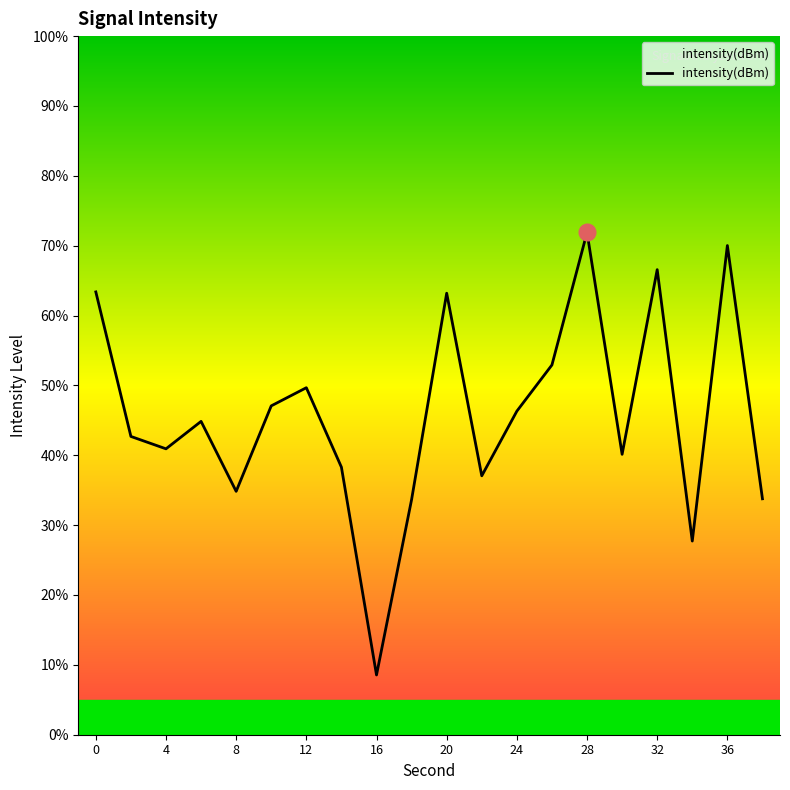

What is the smallest value displayed?

8.6